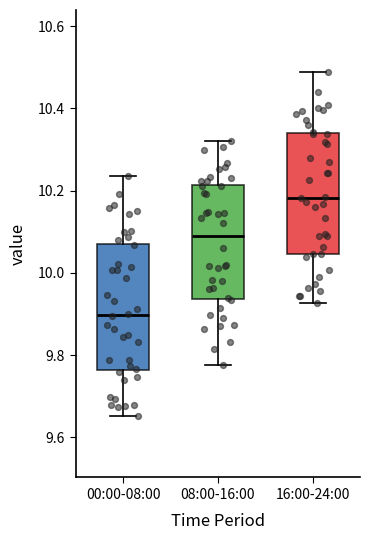

Reading left to right, transcribe this box plot: for each box, give where its median line is, the range the box spans, and where its two whiskers end, as read against the y-axis. The values are not printed on the chart, so give them approximately, as read against the axis.

00:00-08:00: median 9.90, box 9.76 to 10.08, whiskers 9.66 to 10.24
08:00-16:00: median 10.10, box 9.94 to 10.22, whiskers 9.78 to 10.32
16:00-24:00: median 10.18, box 10.04 to 10.34, whiskers 9.92 to 10.48